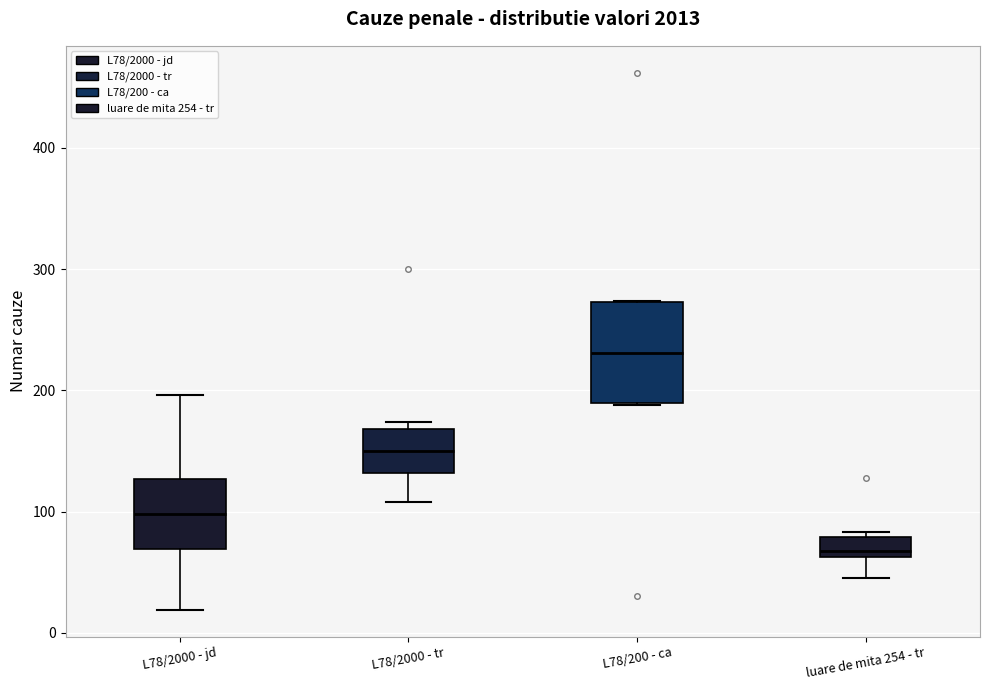

Which box's median line is the lowest?

luare de mita 254 - tr